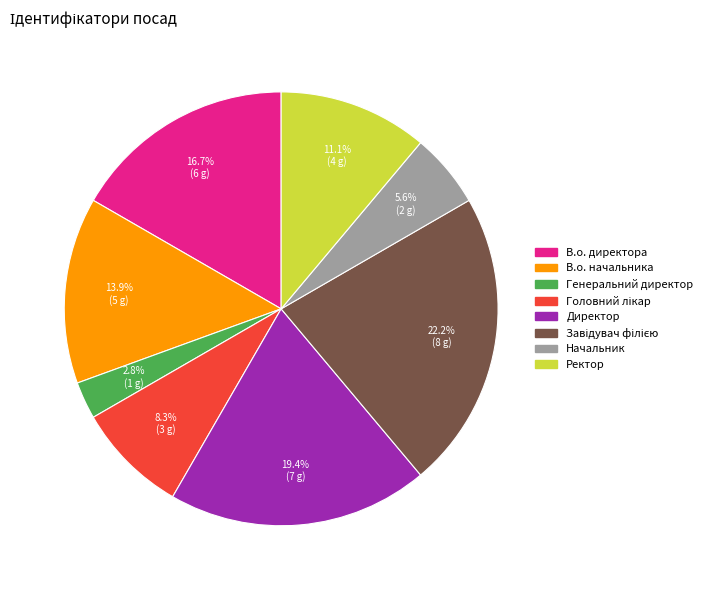

What is the smallest slice in the pie chart?

Генеральний директор